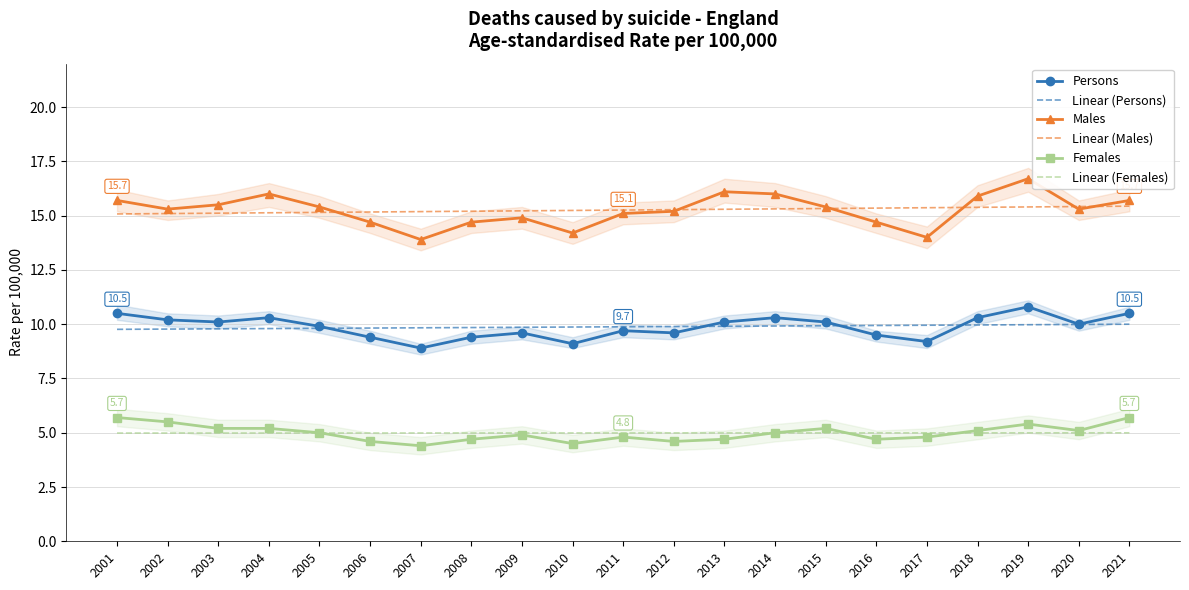

Which category has the highest value across all series?

2019